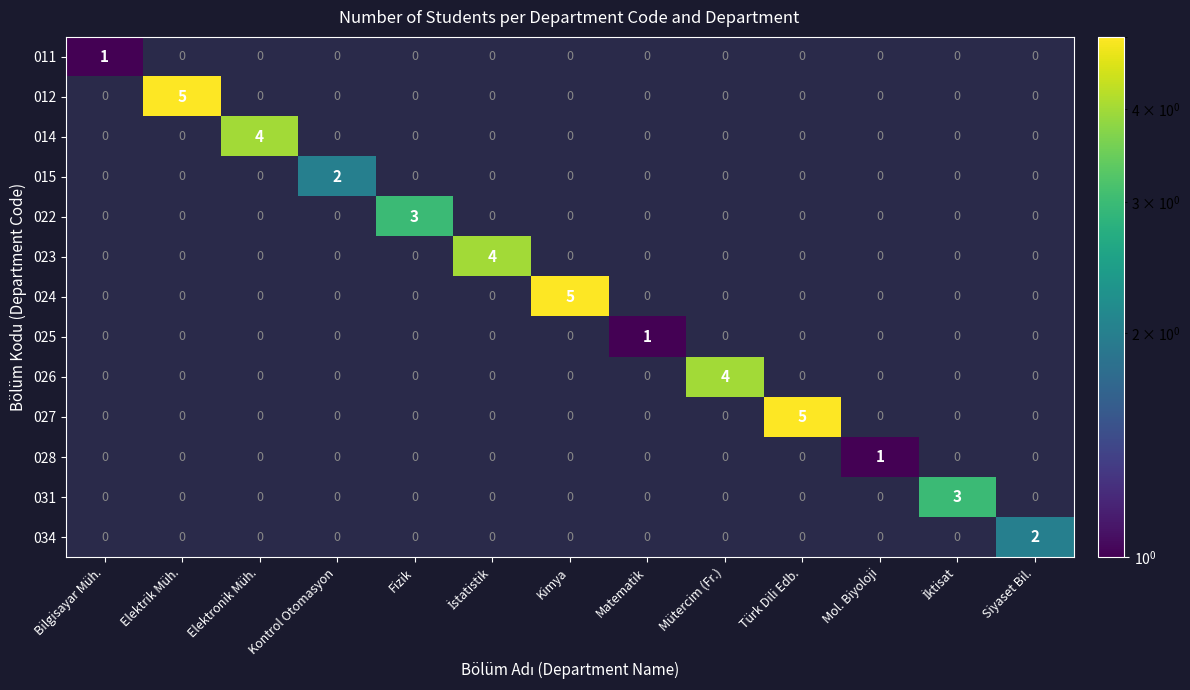

Count the number of data series in this chart.

13